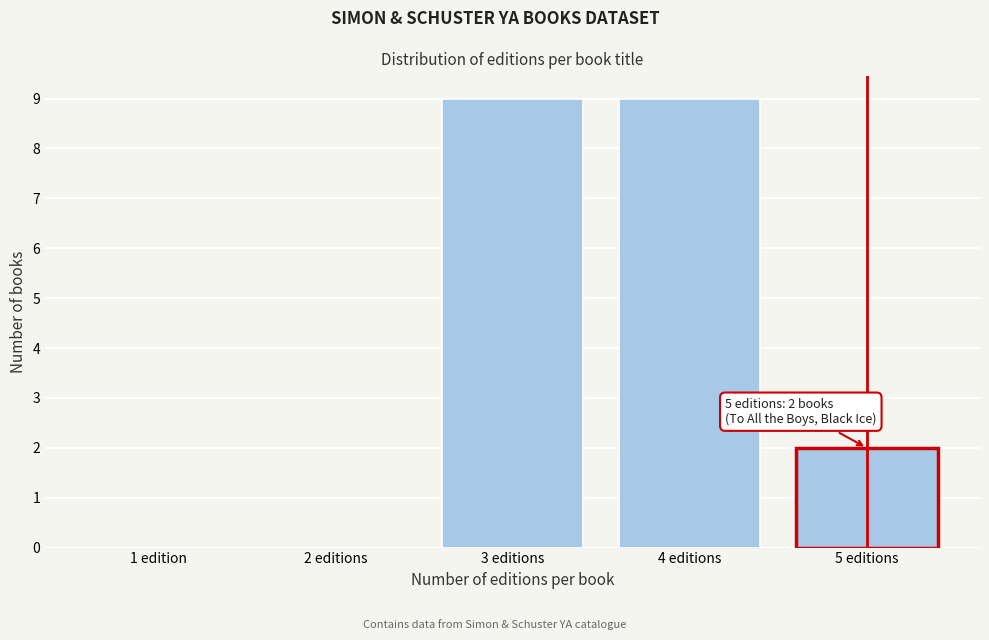

Reading left to right, transcribe all the data shown in this chart.

1 edition=0	2 editions=0	3 editions=9	4 editions=9	5 editions=2